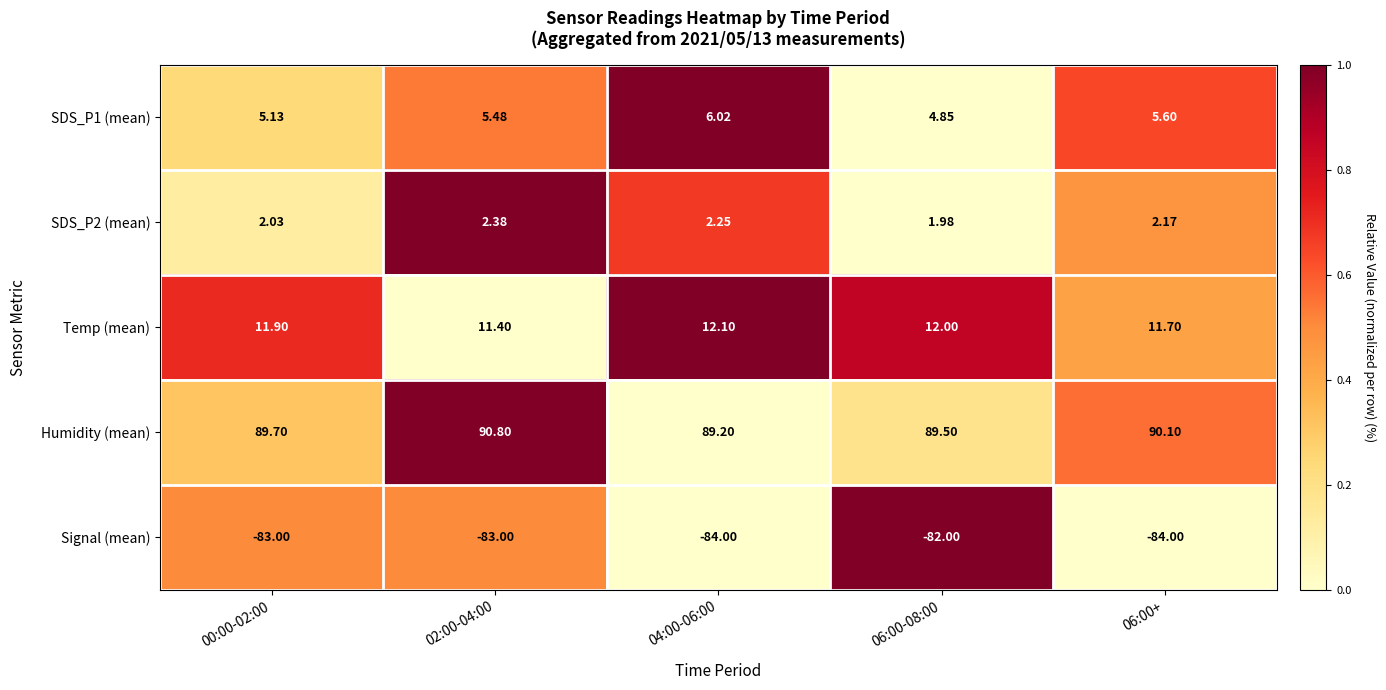

Which series changed the most between 02:00-04:00 and 04:00-06:00?

Humidity (mean)